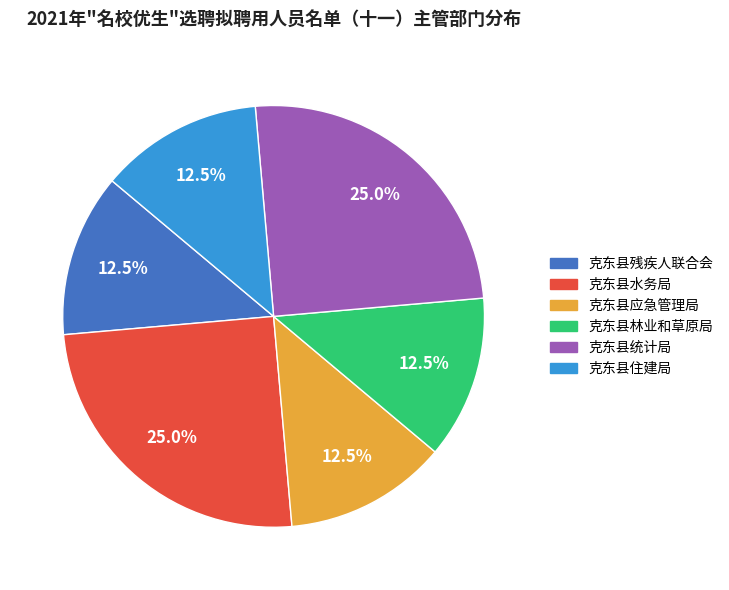

How many slices are in this pie chart?

6